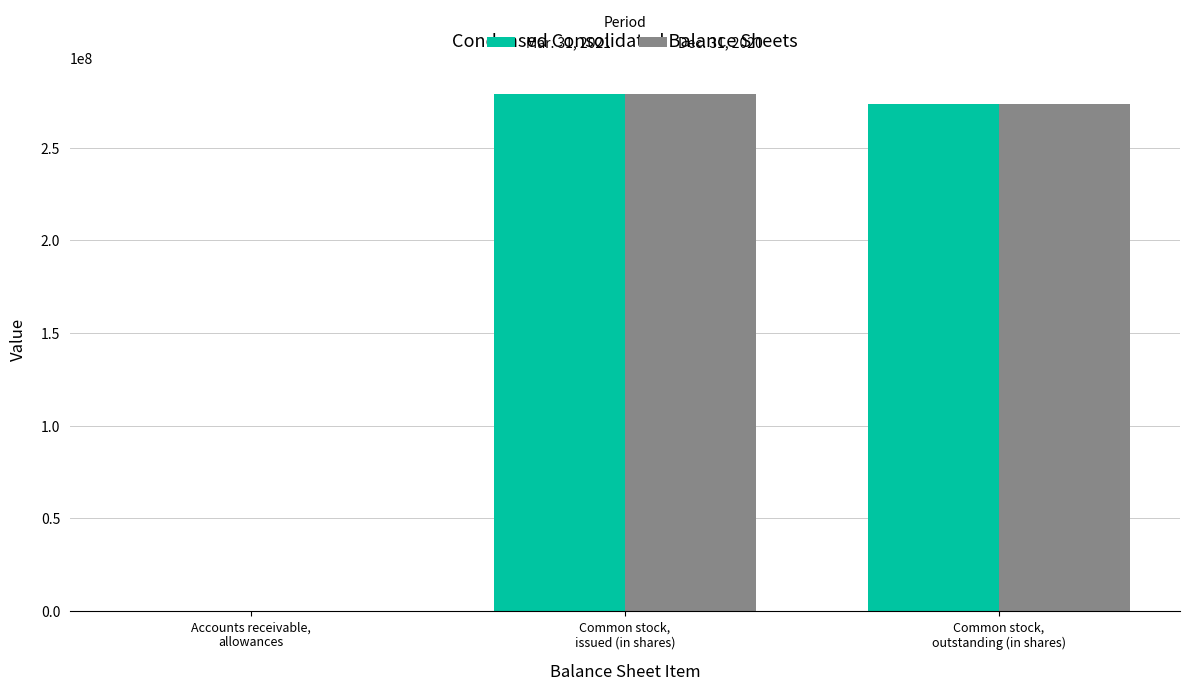

Reading right to left, transcribe all the data shown in this chart.

Mar. 31, 2021: Common stock,
outstanding (in shares)=273537000	Common stock,
issued (in shares)=279170000	Accounts receivable,
allowances=4579
Dec. 31, 2020: Common stock,
outstanding (in shares)=273537000	Common stock,
issued (in shares)=279170000	Accounts receivable,
allowances=2714